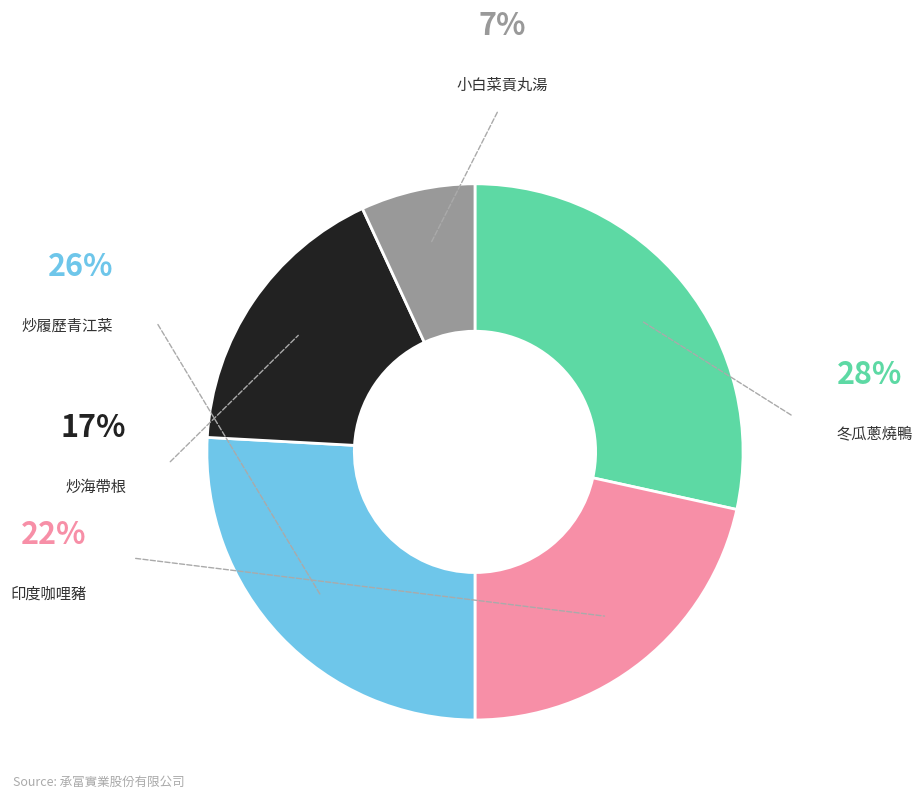

Rank the categories by value from lowest to highest.

小白菜貢丸湯, 炒海帶根, 印度咖哩豬, 炒履歷青江菜, 冬瓜蔥燒鴨